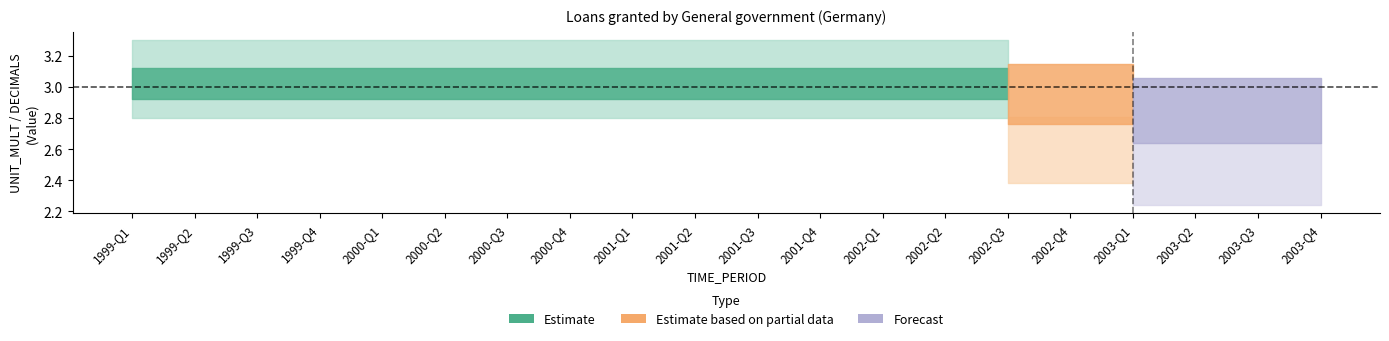

What is the label of the 18th point from the left?

2003-Q2